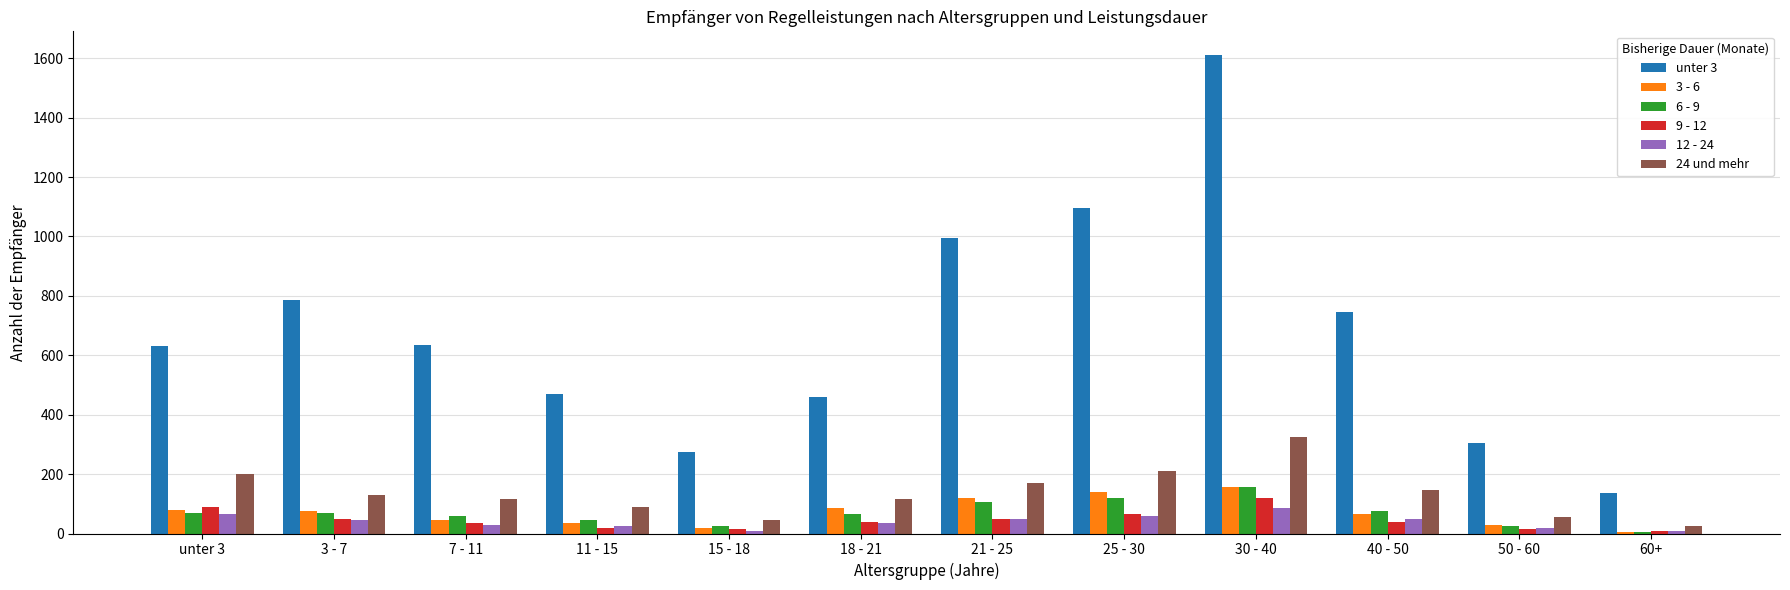

At which category is the sum across all series the highest?

30 - 40